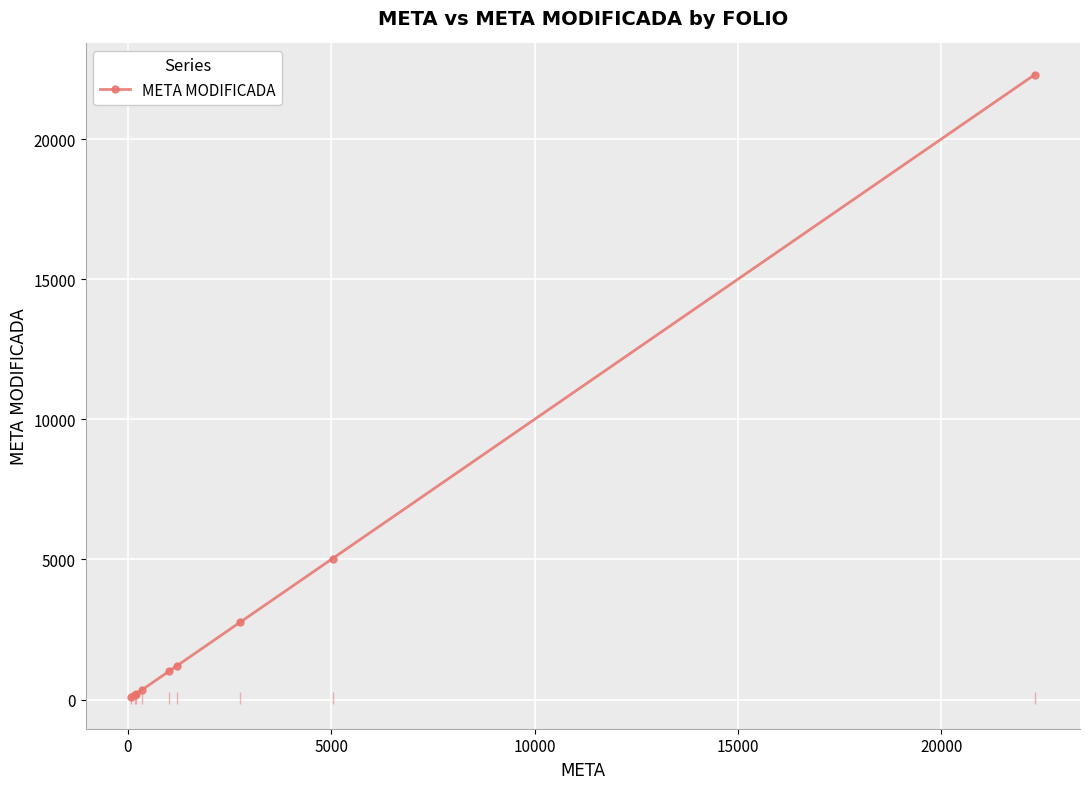

What is the difference between the second highest and second lowest values?

4860